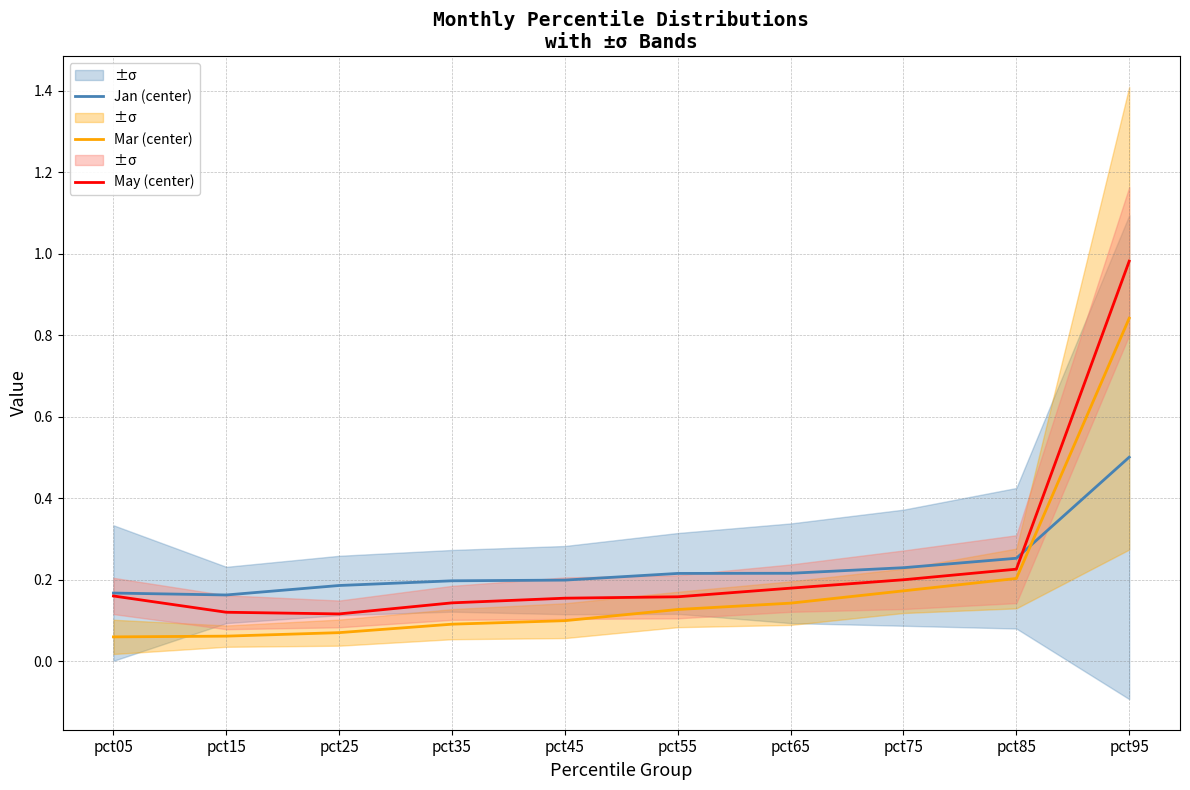

Which series has the largest total across all categories?

May (center)